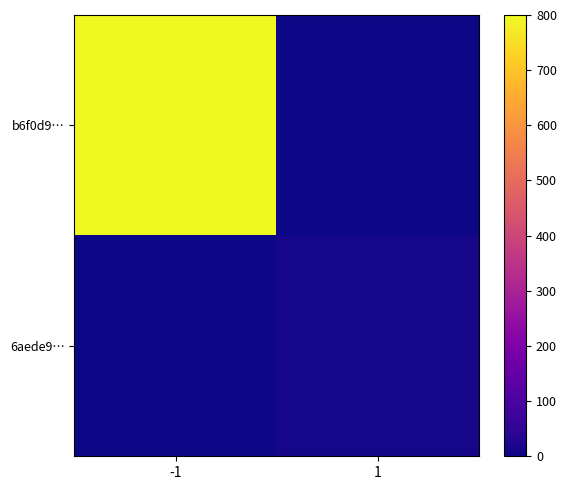

Reading left to right, transcribe all the data shown in this chart.

b6f0d9…: -1=800	1=0
6aede9…: -1=0	1=10